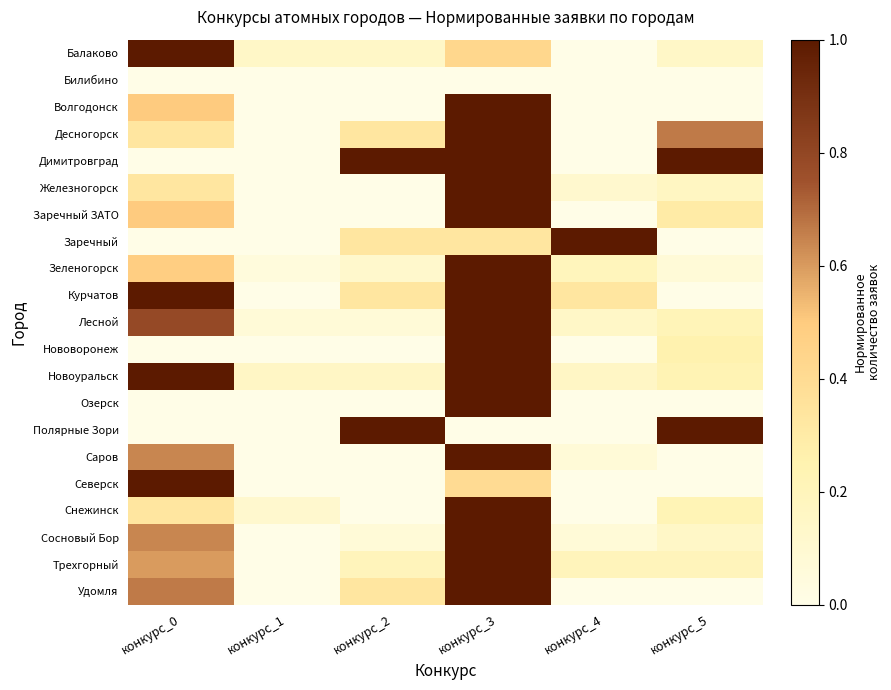

At конкурс_0, list the series in order from smallest to largest.

Билибино, Димитровград, Заречный, Нововоронеж, Озерск, Полярные Зори, Десногорск, Железногорск, Снежинск, Зеленогорск, Волгодонск, Заречный ЗАТО, Трехгорный, Саров, Сосновый Бор, Удомля, Лесной, Балаково, Курчатов, Новоуральск, Северск